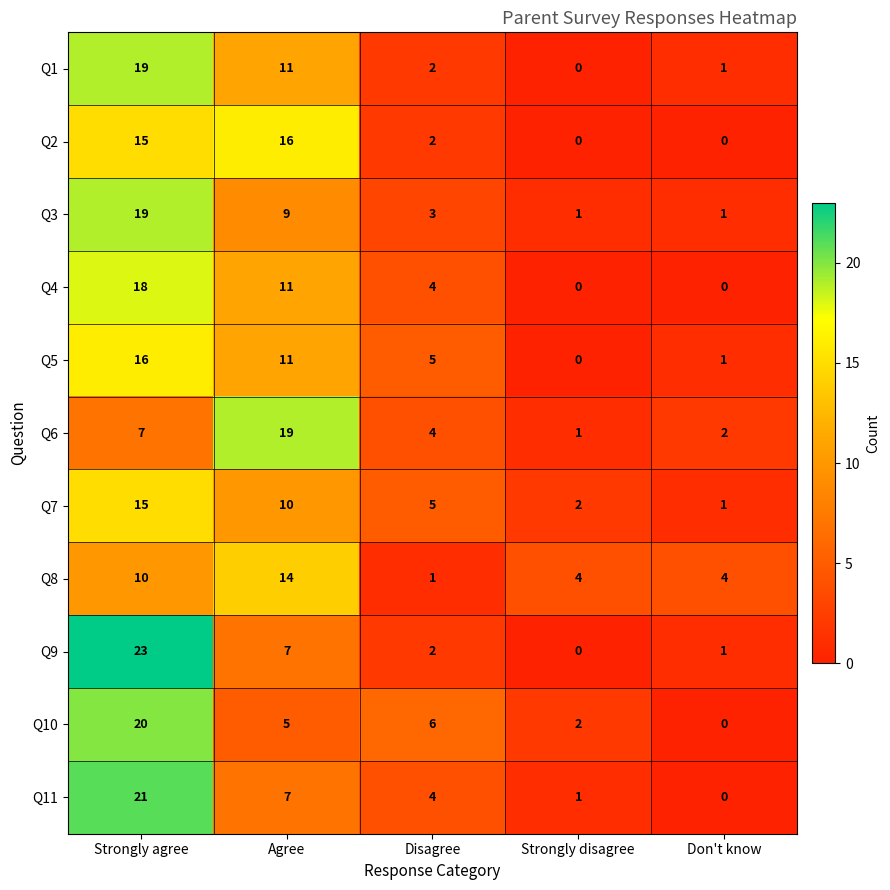

Is it true that Q8 equals 17 at Strongly agree?

False